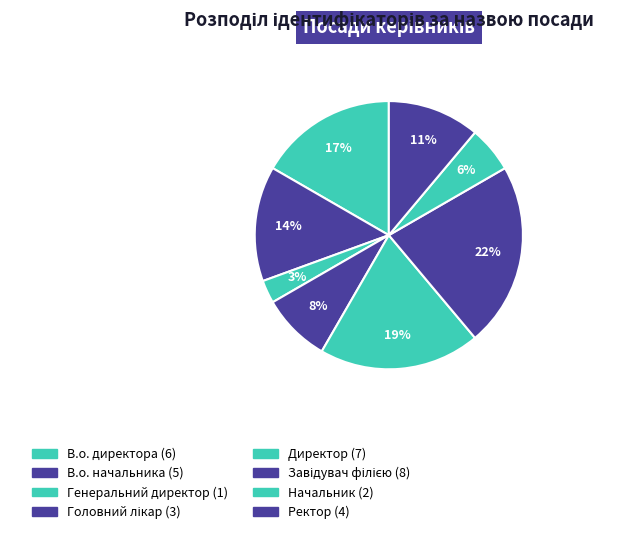

To the nearest percent, what is the difference between the Головний лікар and Директор slice percentages?

11%